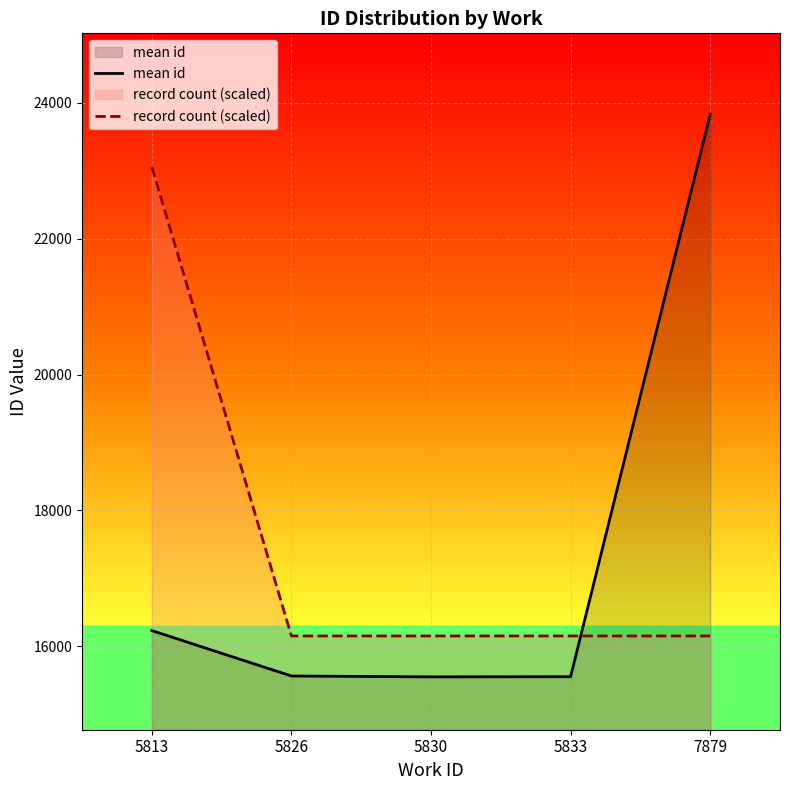

Which series has the largest range (max minus min)?

mean id